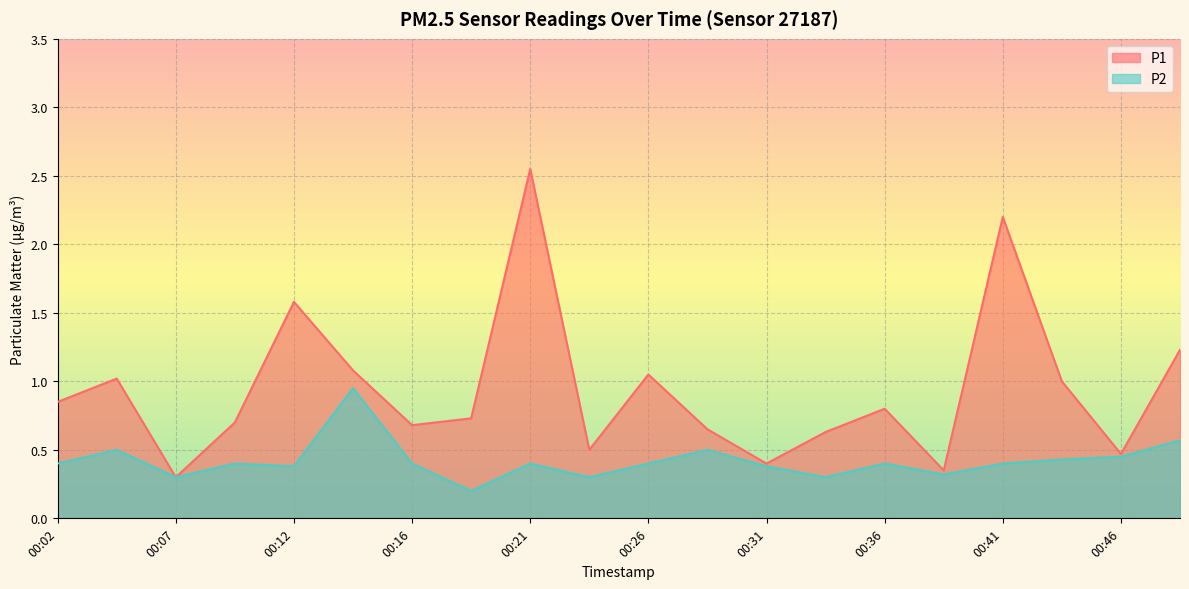

The value of P1 at 00:14 is 1.1. True or false?

True